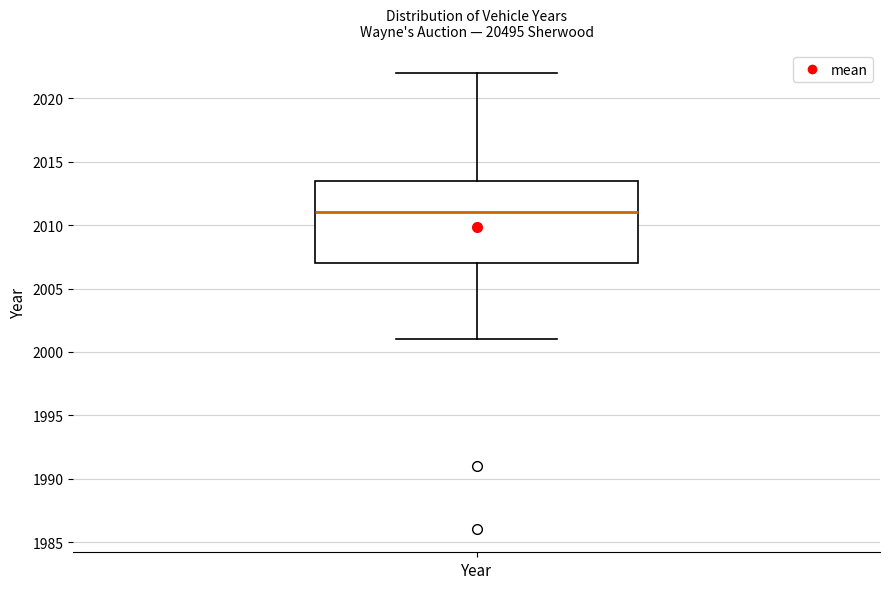

Where does the upper whisker of the box for Year end on the y-axis? The values are not printed on the chart, so give them approximately, as read against the axis.

2022.0